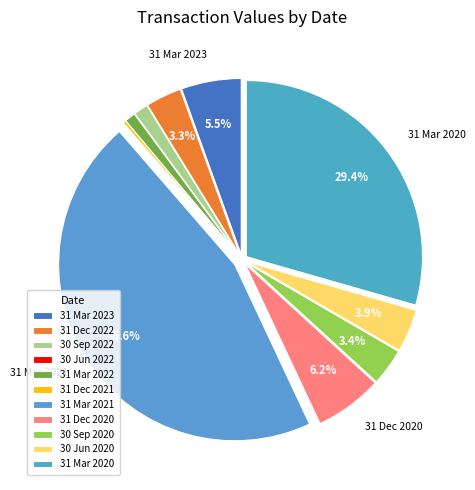

How many segments does this pie chart have?

11